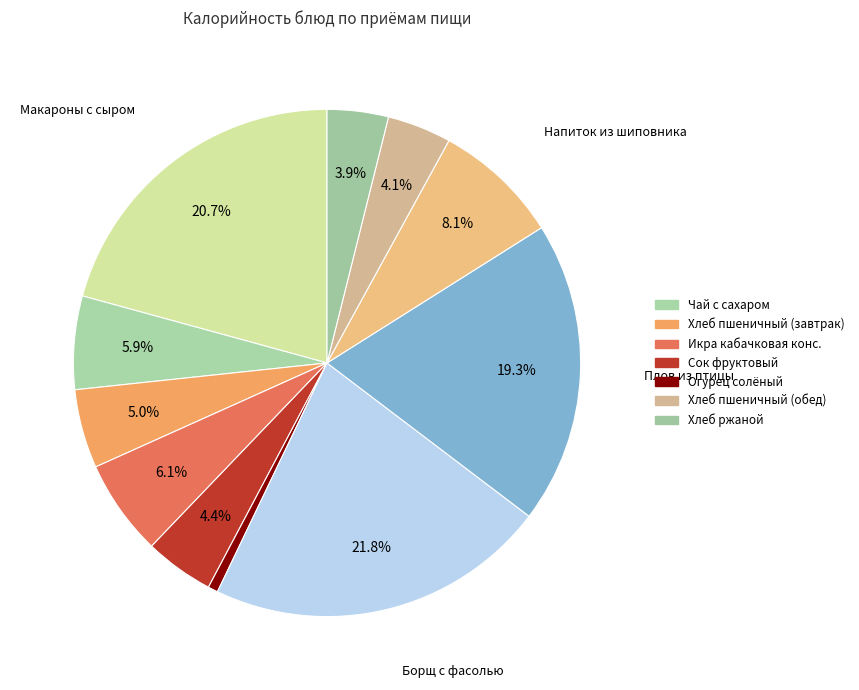

To the nearest percent, what is the average slice percentage?

9%